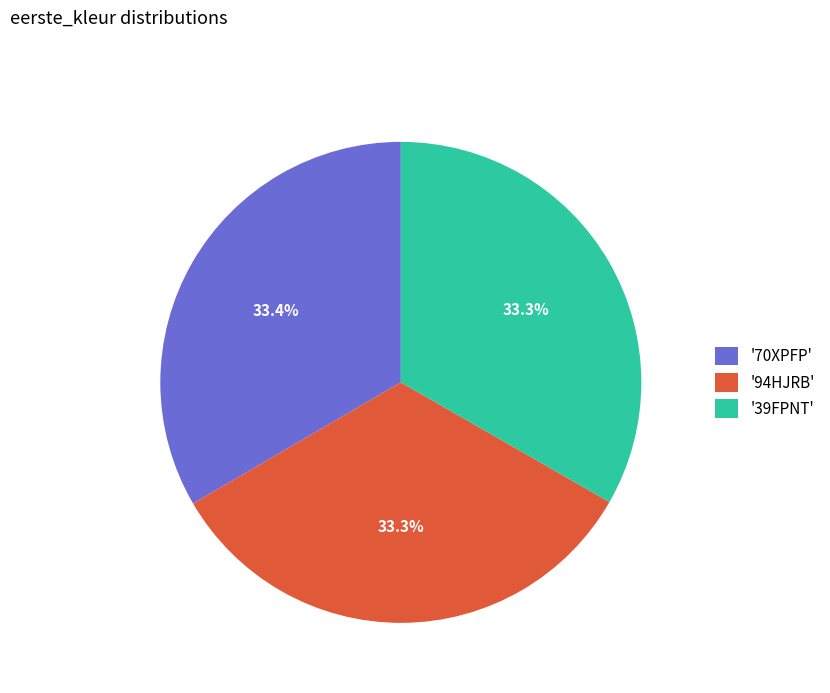

Combined, what portion of the pie is '70XPFP' and '39FPNT'?

66.7%